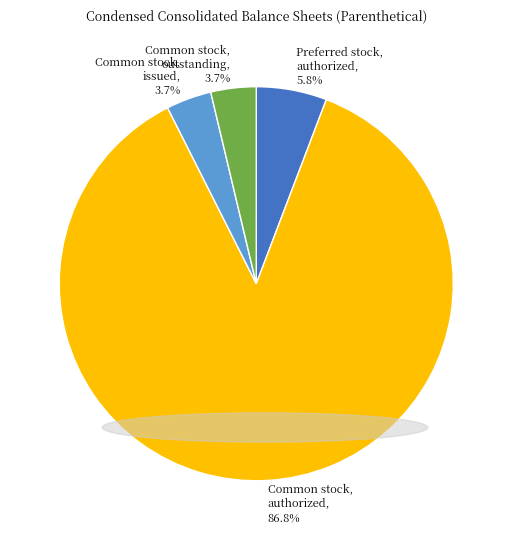

To the nearest percent, what is the difference between the largest and smallest slice percentages?

83%